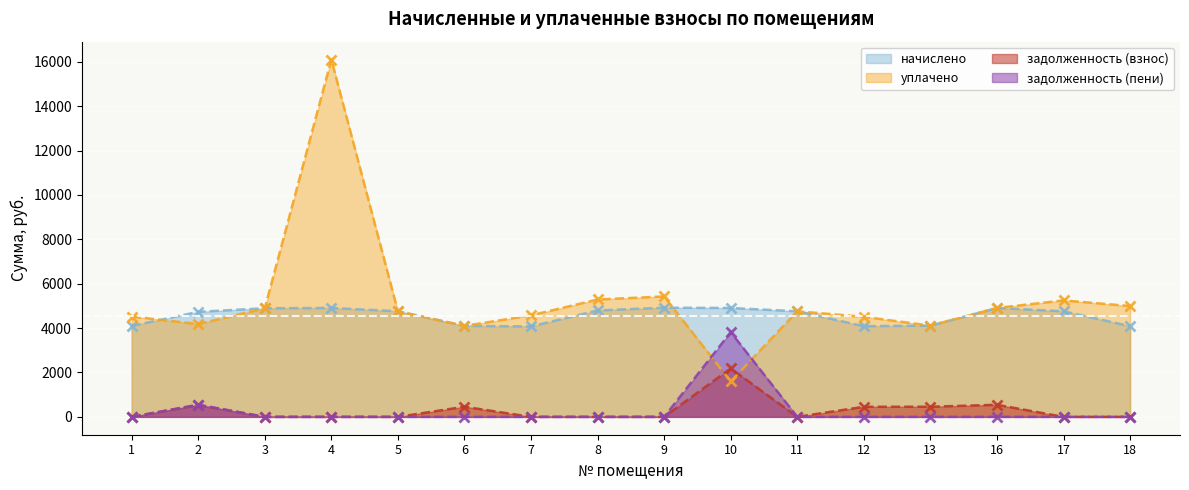

Where is the first local maximum for начислено?

4